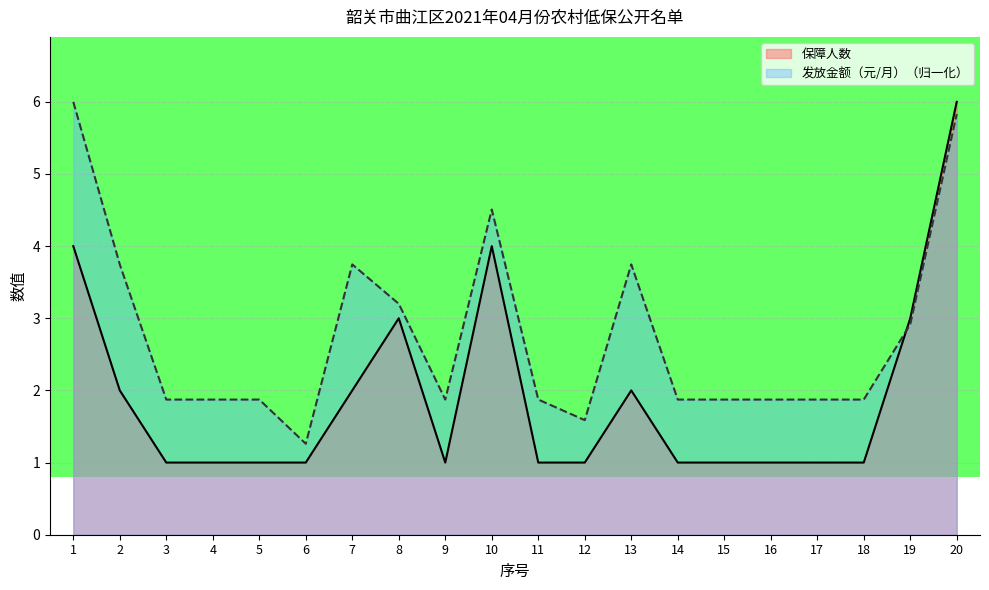

True or false: 保障人数 has more than 2 interior local peaks.

True